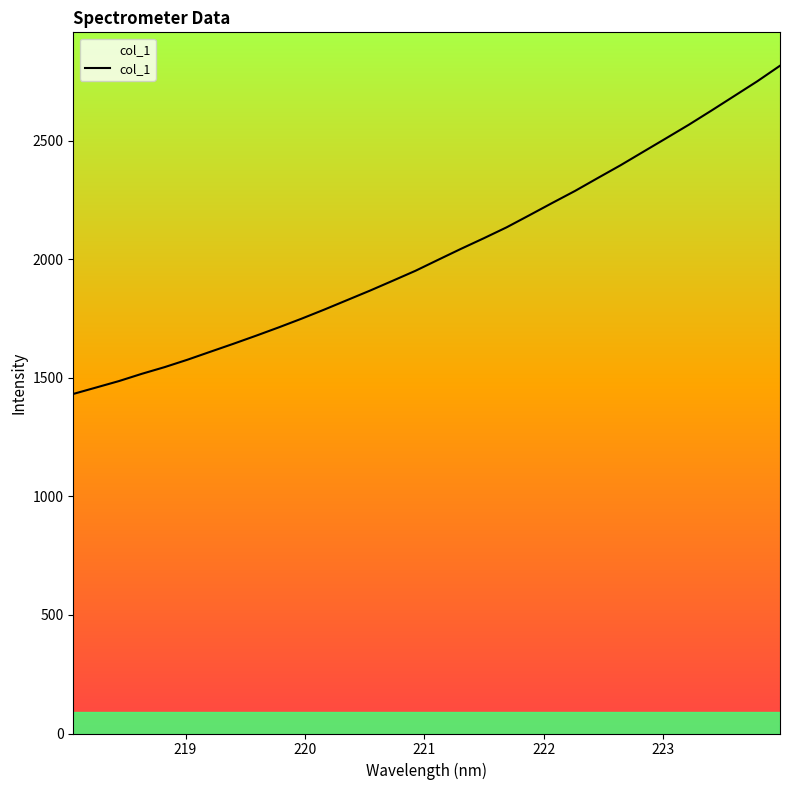

What is the difference between the maximum and minimum values?

1384.0